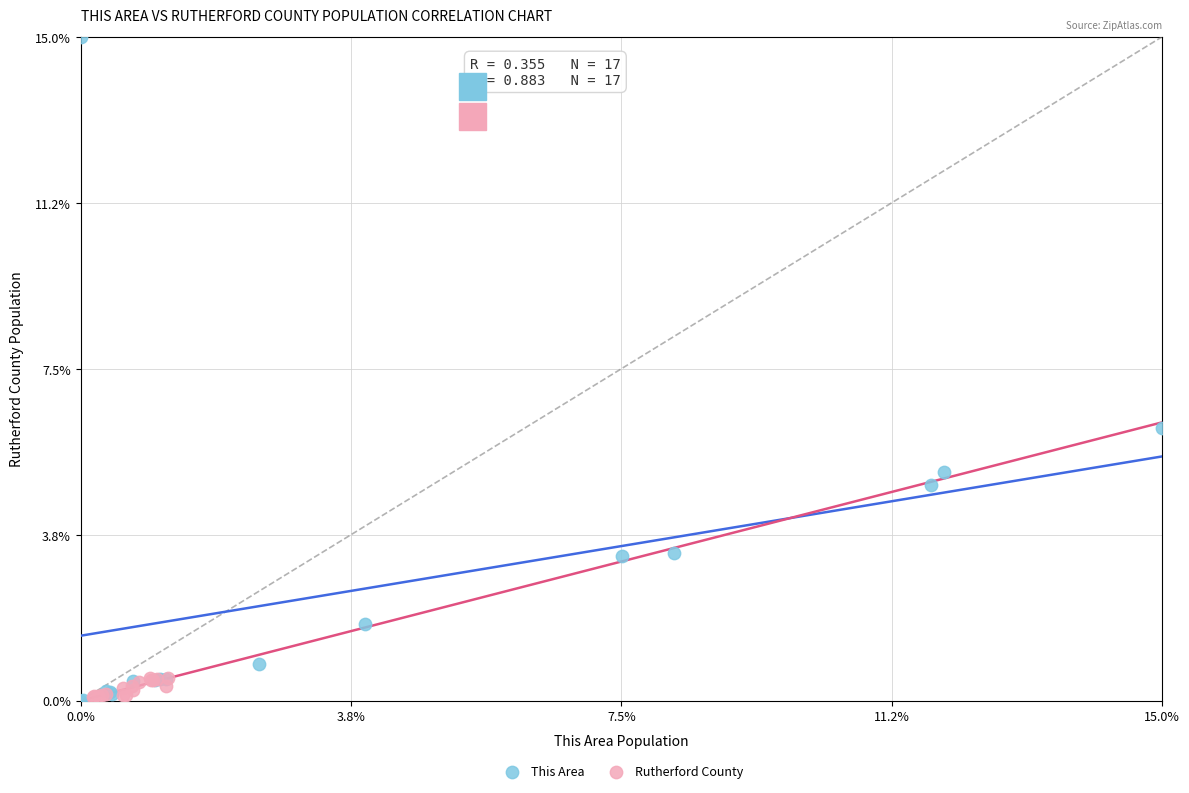

What are all the series names shown in the legend?

This Area, Rutherford County